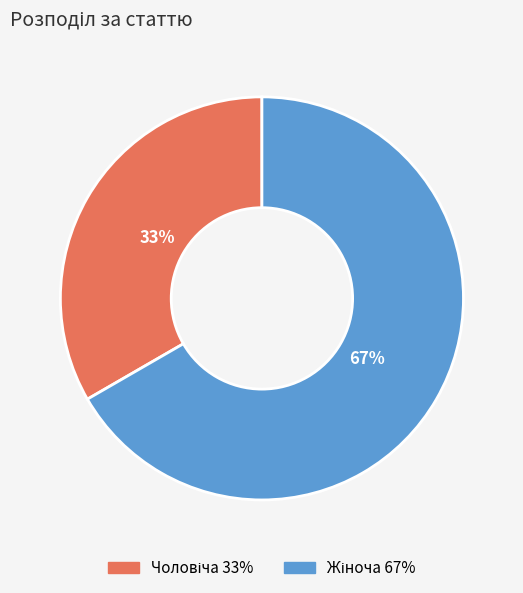

To the nearest percent, what is the average slice percentage?

50%